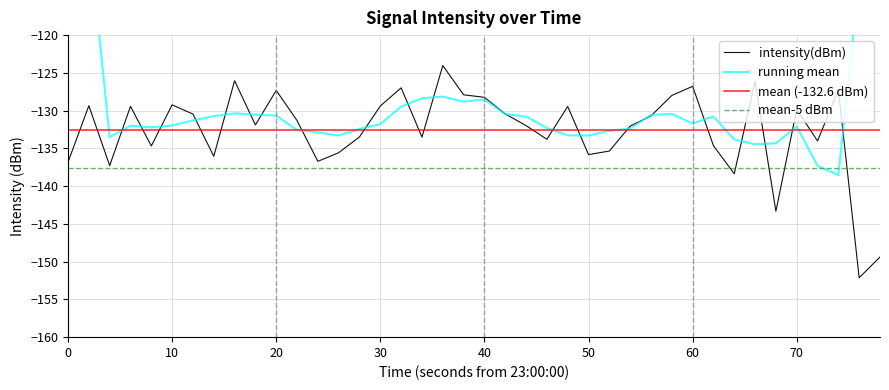

How many categories are shown in the chart?

40